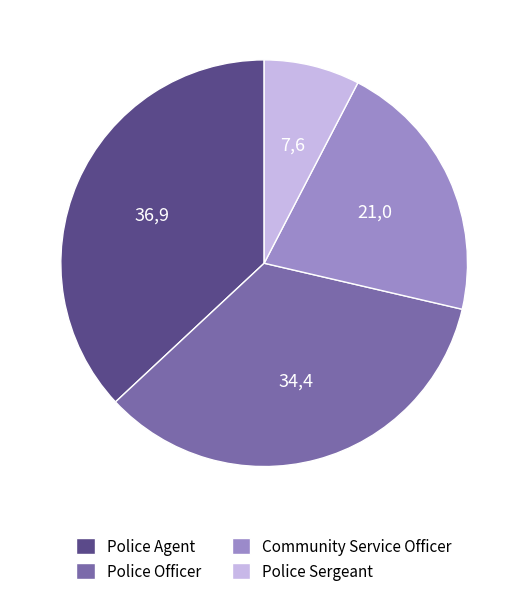

How many segments does this pie chart have?

4